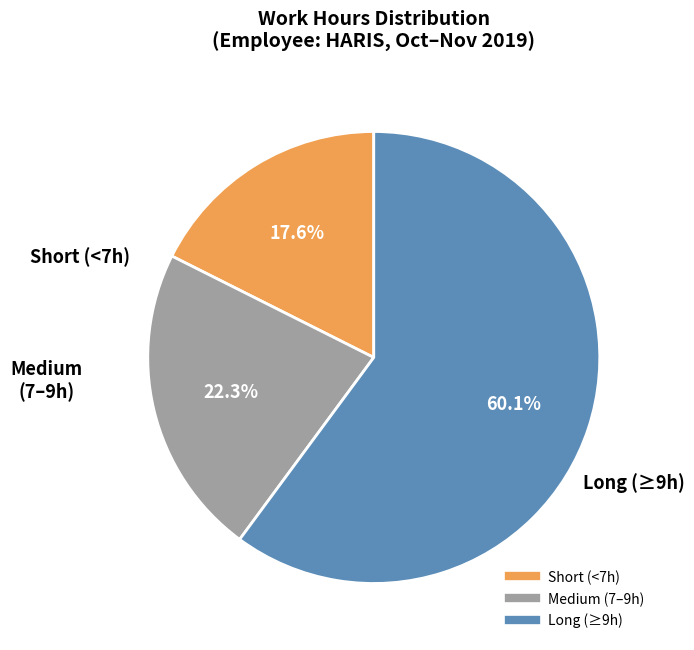

Is there a majority slice in this chart?

Yes